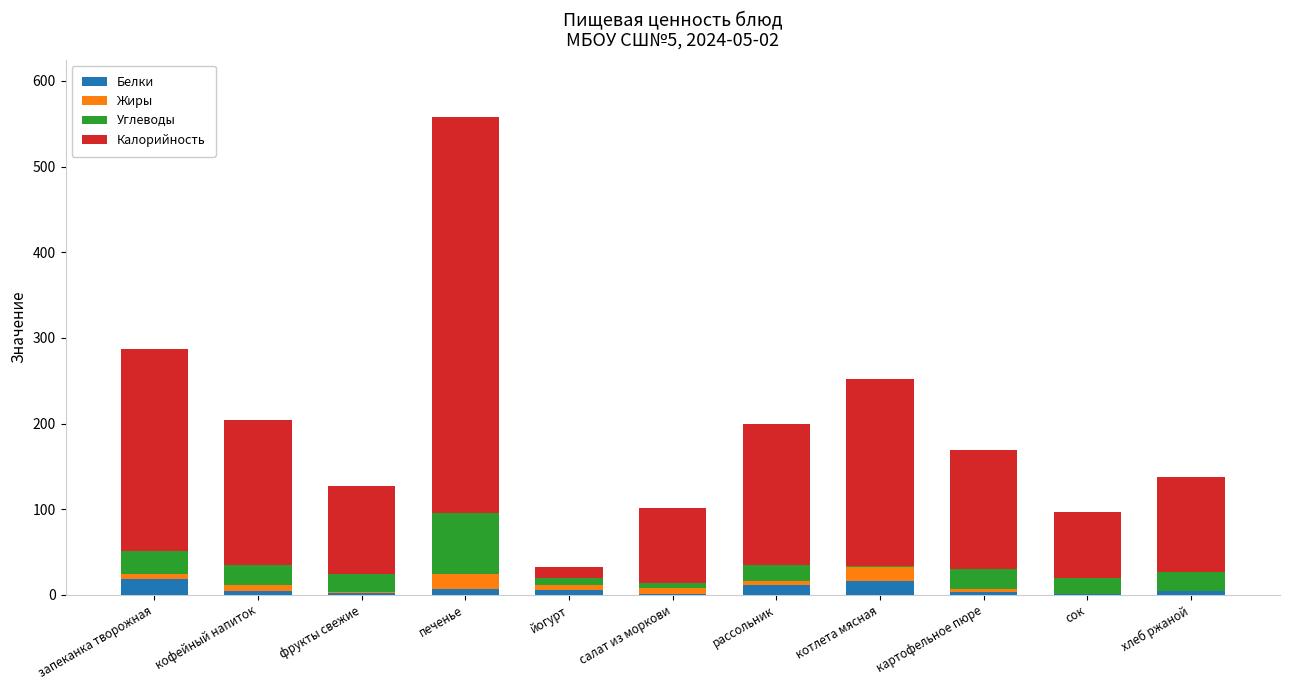

What is the sum of all Белки values?

75.5